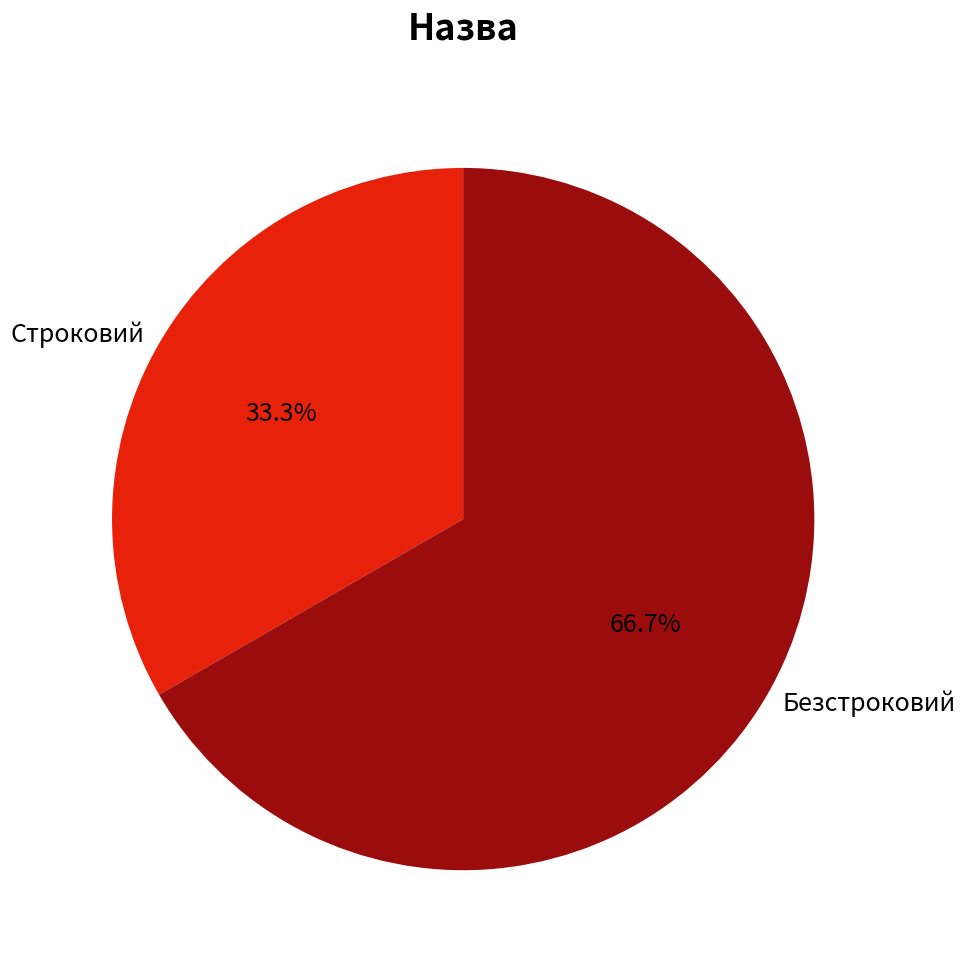

The Безстроковий slice represents 75% of the pie. True or false?

False